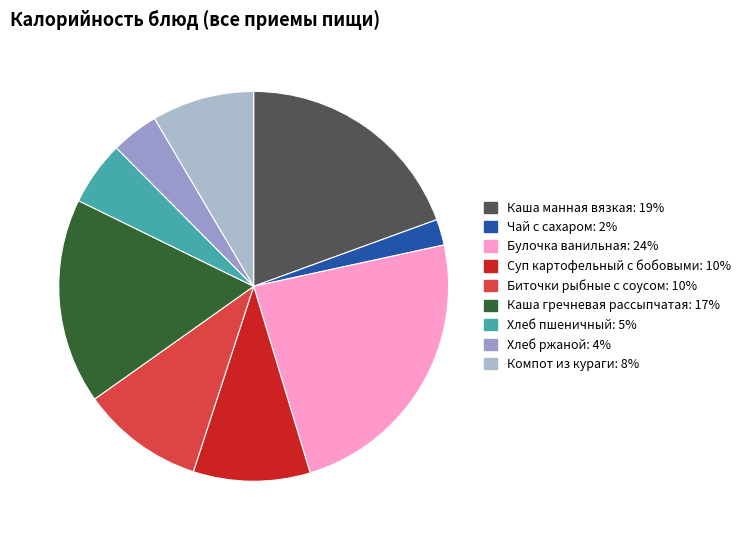

What is the largest slice in the pie chart?

Булочка ванильная